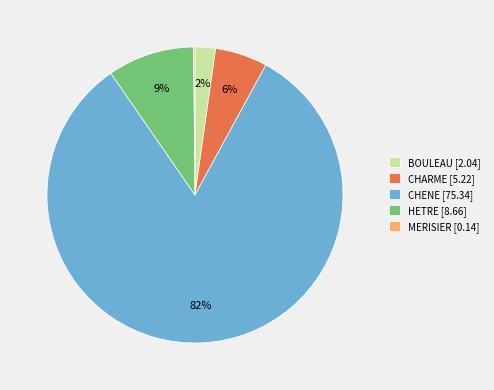

Do CHARME [5.22] and HETRE [8.66] together represent more than half of the pie?

No